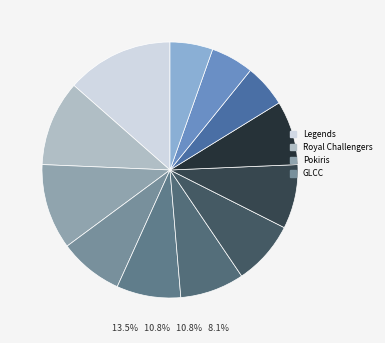

Count the number of slices in the pie.

12